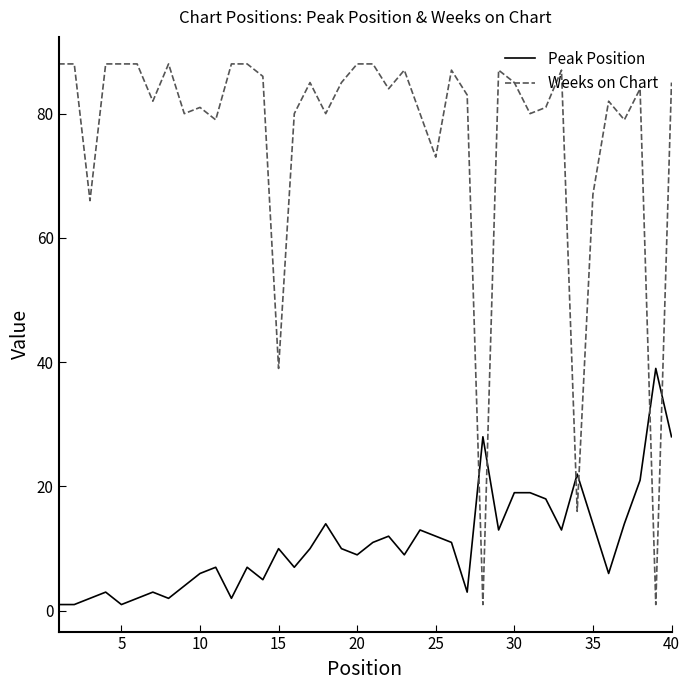

Which series ends up on top after the final intersection of Weeks on Chart and Peak Position?

Weeks on Chart